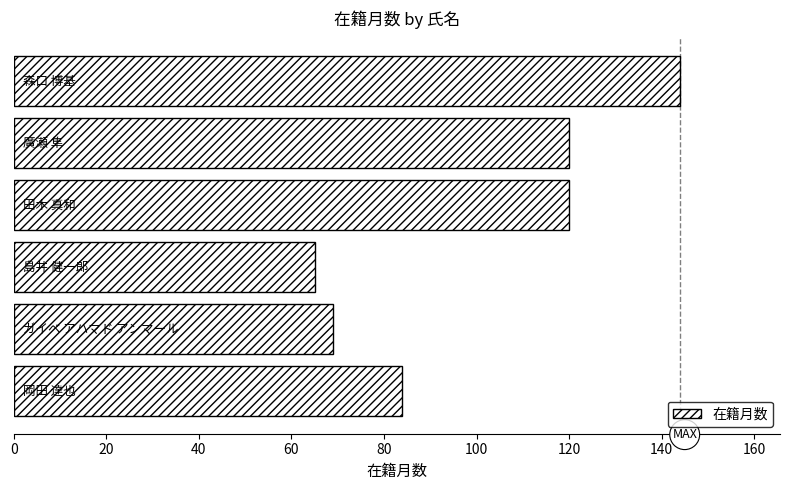

Count the number of data series in this chart.

1